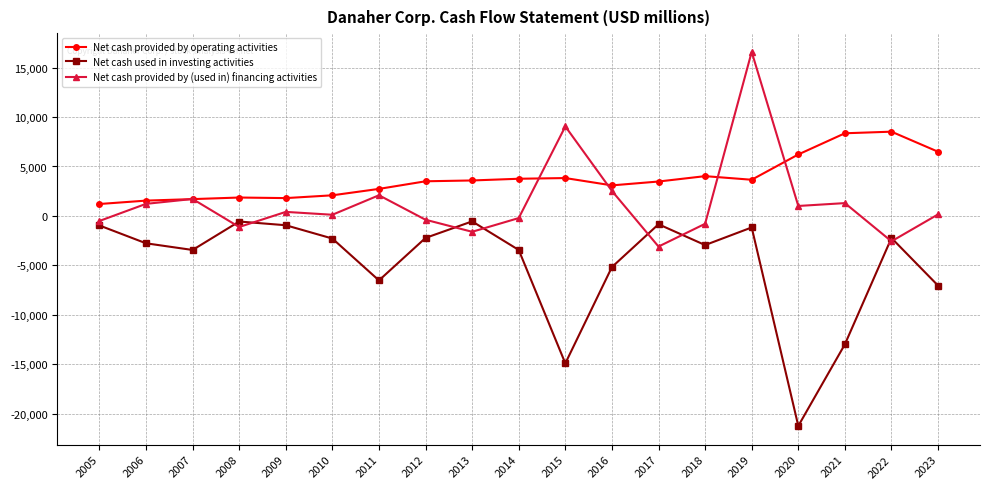

What is the sum of the Net cash provided by operating activities values at 2019 and 2013?

7242